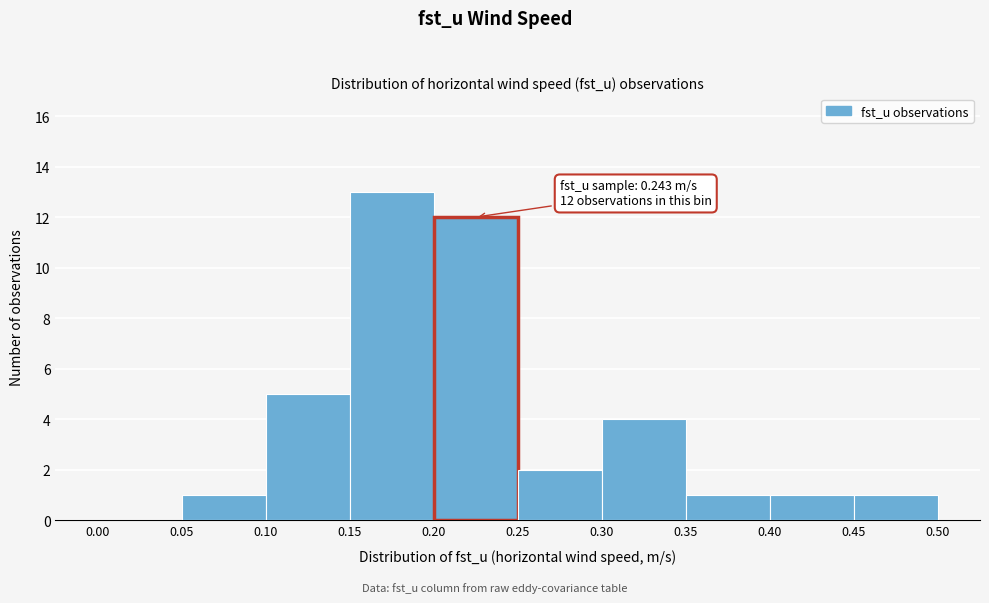

Over which range of the x-axis is the bar tallest?

0.15 to 0.20